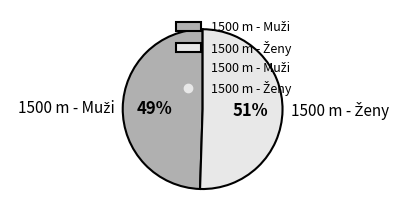

To the nearest percent, what is the average slice percentage?

50%